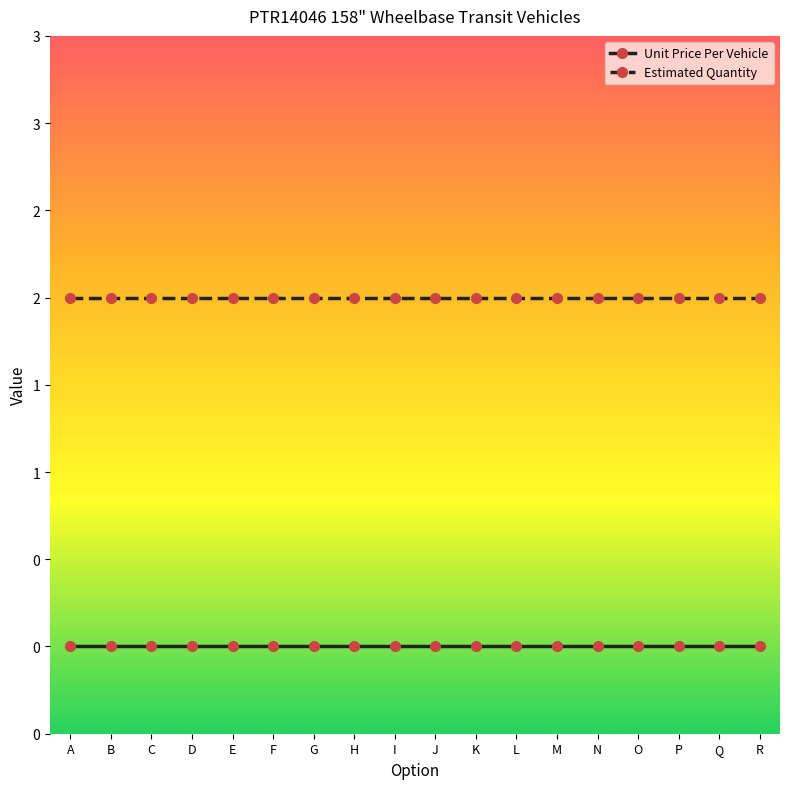

What is the maximum value shown in the chart?

2